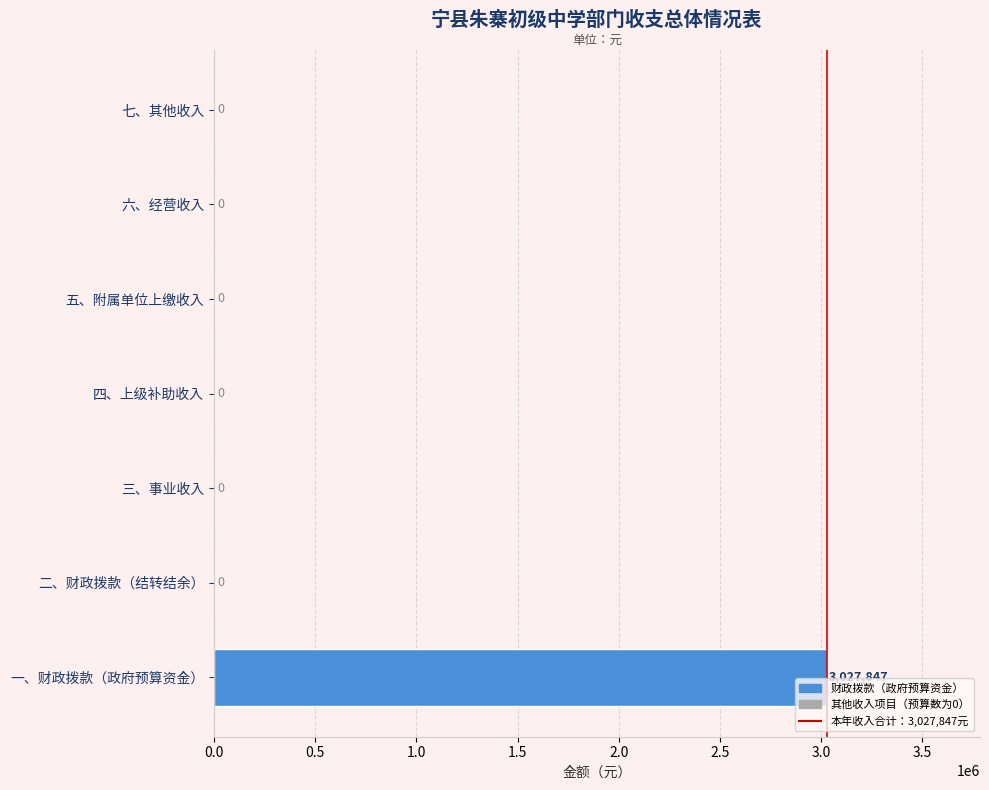

Between 一、财政拨款（政府预算资金） and 五、附属单位上缴收入, which is larger?

一、财政拨款（政府预算资金）